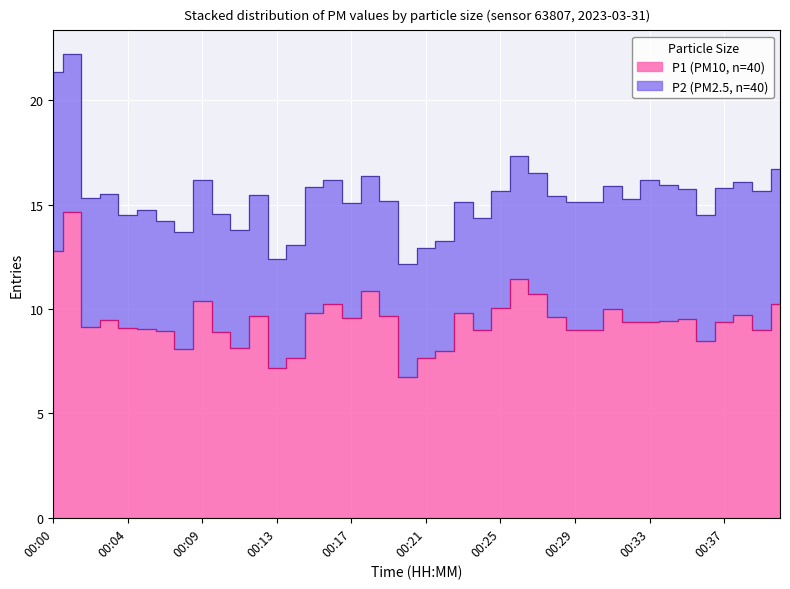

Reading right to left, what are all the values shown in this chart?

00:40=10.2	00:39=9.0	00:38=9.7	00:37=9.4	00:36=8.5	00:35=9.5	00:34=9.4	00:33=9.4	00:32=9.4	00:31=10.0	00:30=9.0	00:29=9.0	00:28=9.6	00:27=10.7	00:26=11.4	00:25=10.0	00:24=9.0	00:23=9.8	00:22=8.0	00:21=7.6	00:20=6.7	00:19=9.7	00:18=10.9	00:17=9.6	00:16=10.2	00:15=9.8	00:14=7.6	00:13=7.2	00:12=9.7	00:11=8.1	00:10=8.9	00:09=10.4	00:07=8.1	00:06=8.9	00:05=9.0	00:04=9.1	00:03=9.5	00:02=9.1	00:01=14.6	00:00=12.8